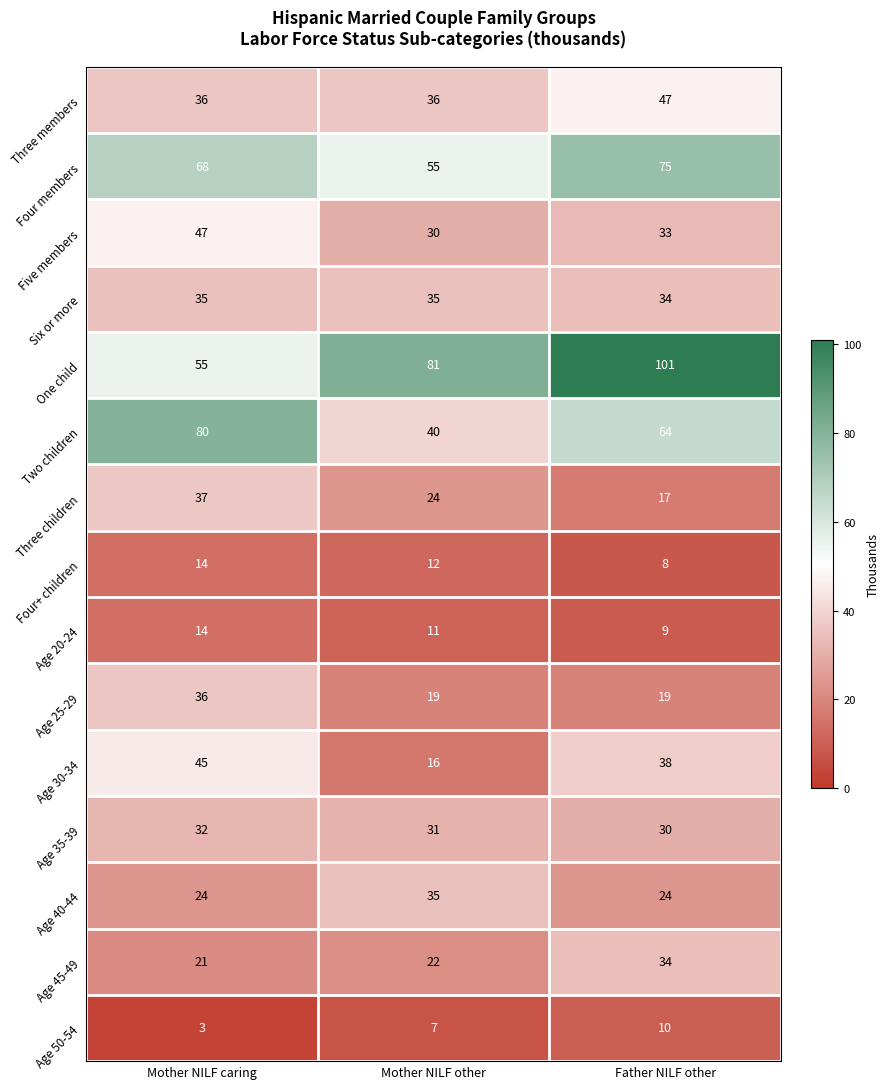

Where is Four+ children nearest to the value 11?

Mother NILF other